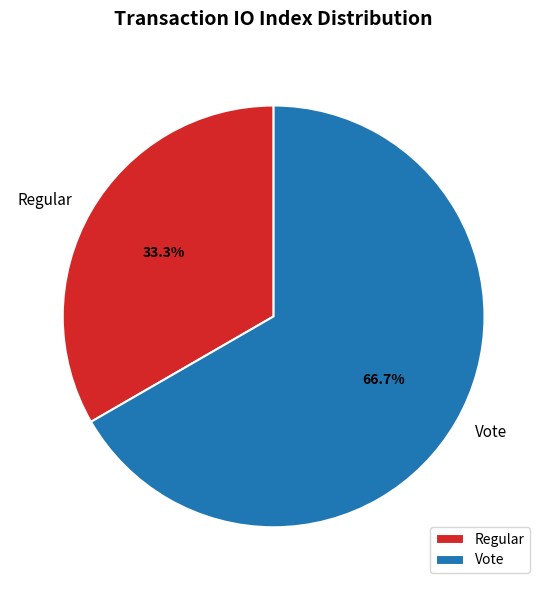

True or false: Regular accounts for 22% of the total.

False